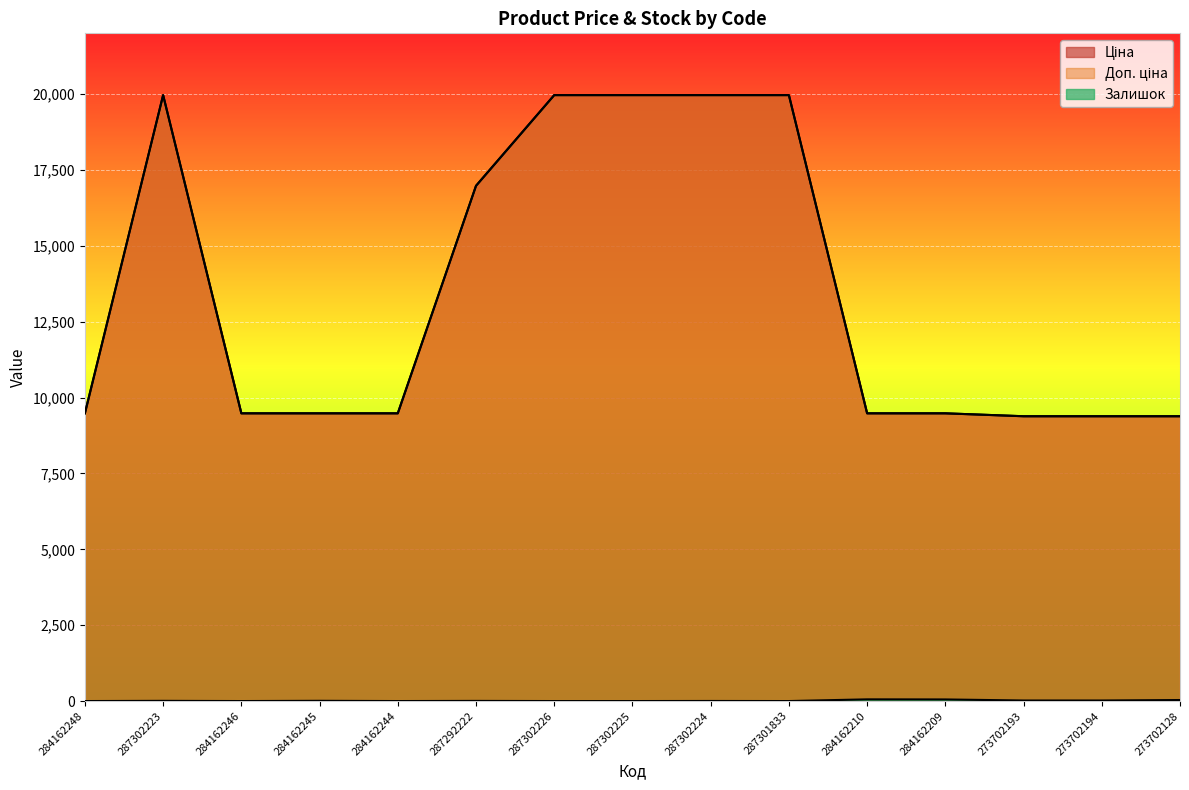

Reading left to right, transcribe all the data shown in this chart.

Ціна: 9480.1	19964.2	9480.1	9480.1	9480.1	16976.3	19964.2	19964.2	19964.2	19964.2	9480.1	9480.1	9384.0	9384.0	9384.0
Доп. ціна: 9480.1	19964.2	9480.1	9480.1	9480.1	16976.3	19964.2	19964.2	19964.2	19964.2	9480.1	9480.1	9384.0	9384.0	9384.0
Залишок: 0.0	7.0	0.0	8.0	0.0	5.0	0.0	0.0	3.0	0.0	56.0	53.0	18.0	18.0	34.0